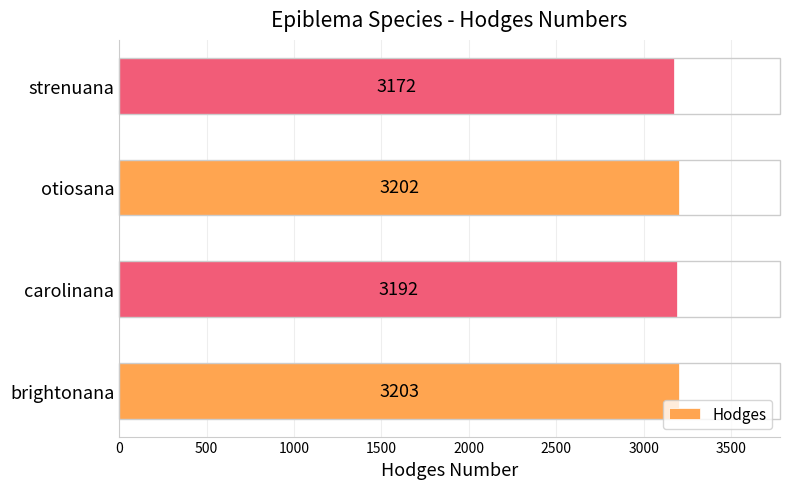

List the labels in order of value, smallest first.

strenuana, carolinana, otiosana, brightonana